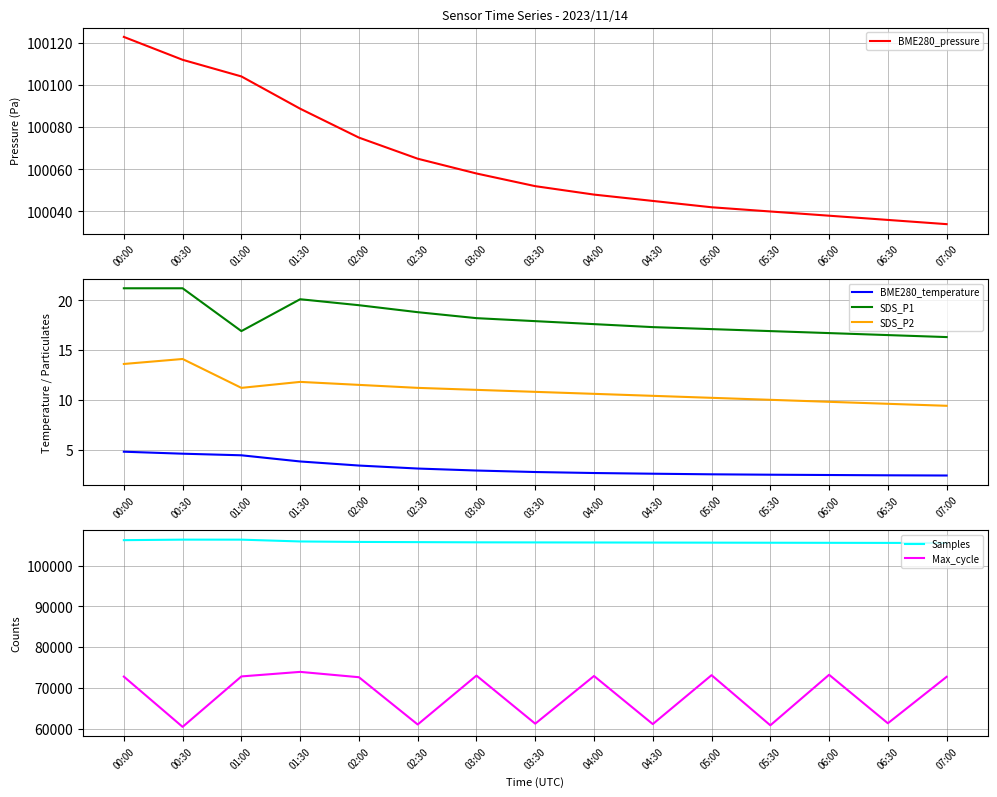

Which category has the lowest value across all series?

07:00